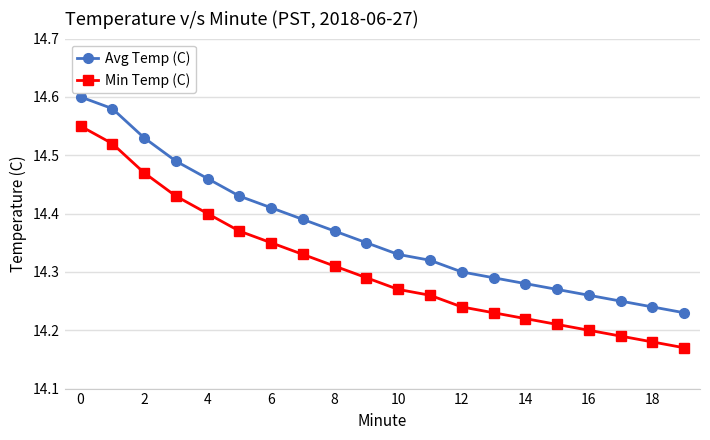

How many categories are shown in the chart?

20